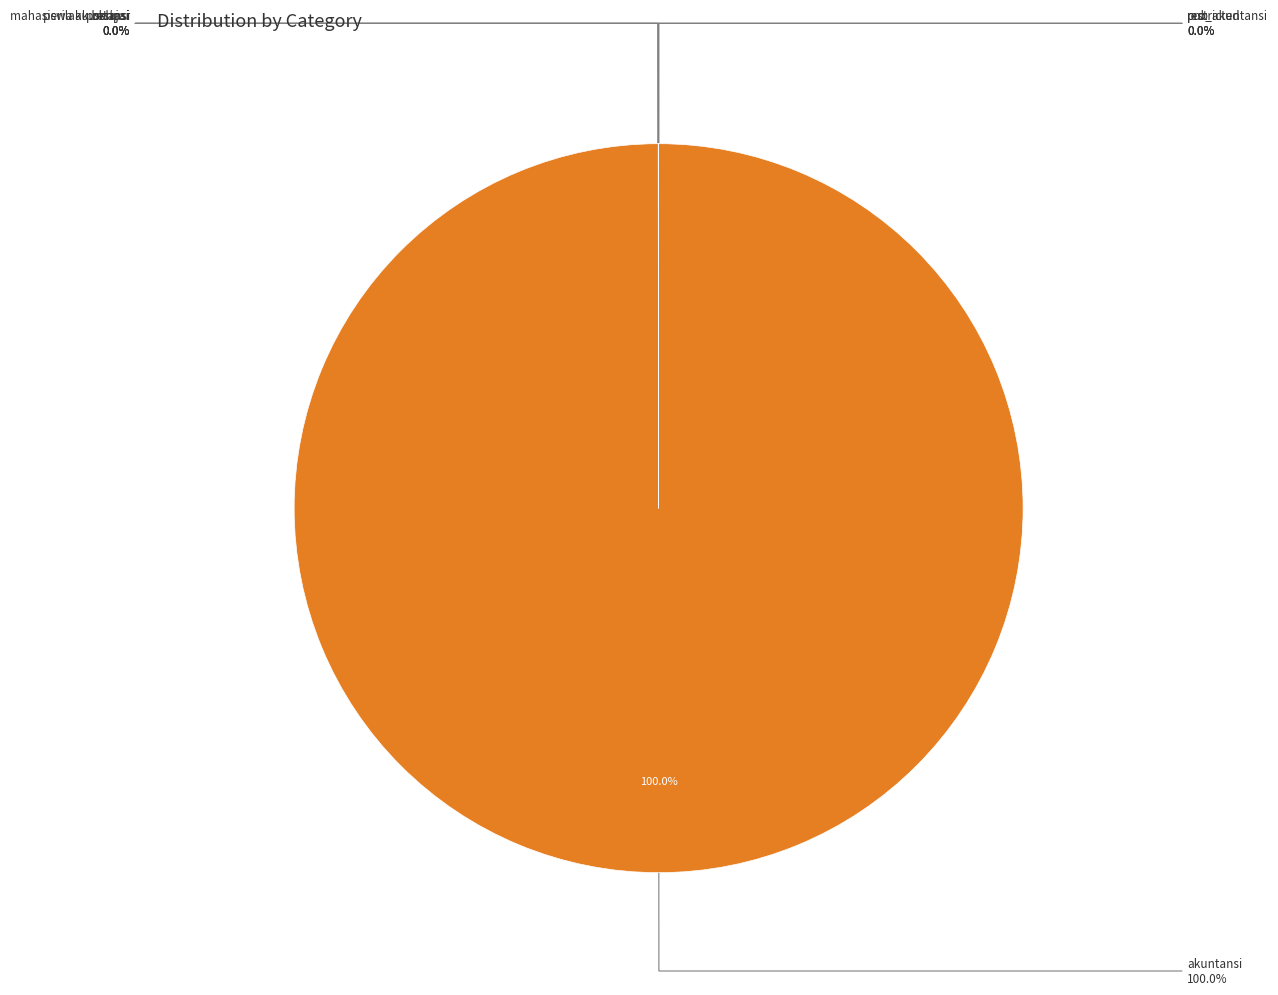

How many slices are in this pie chart?

8